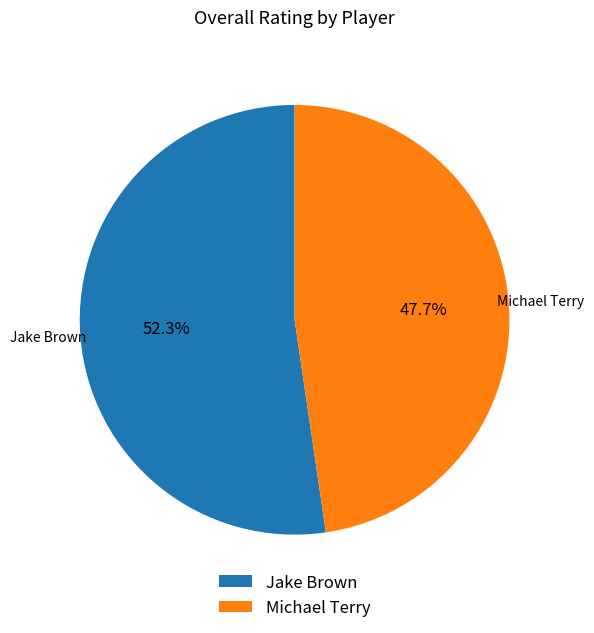

Which slice represents more than half of the pie?

Jake Brown